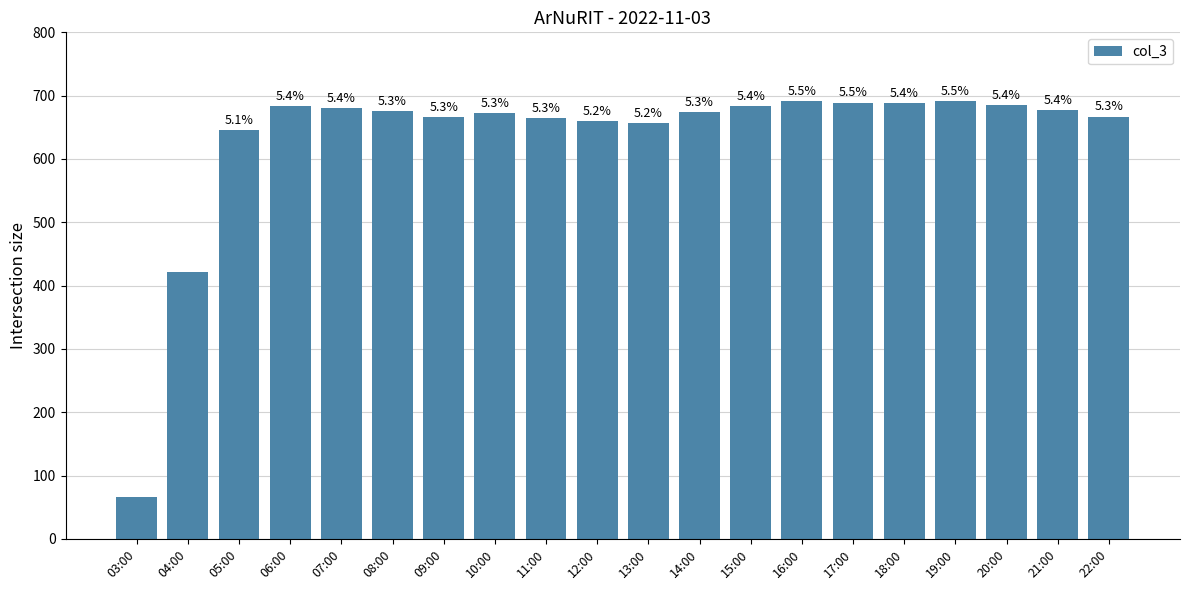

What is the maximum value shown in the chart?

691